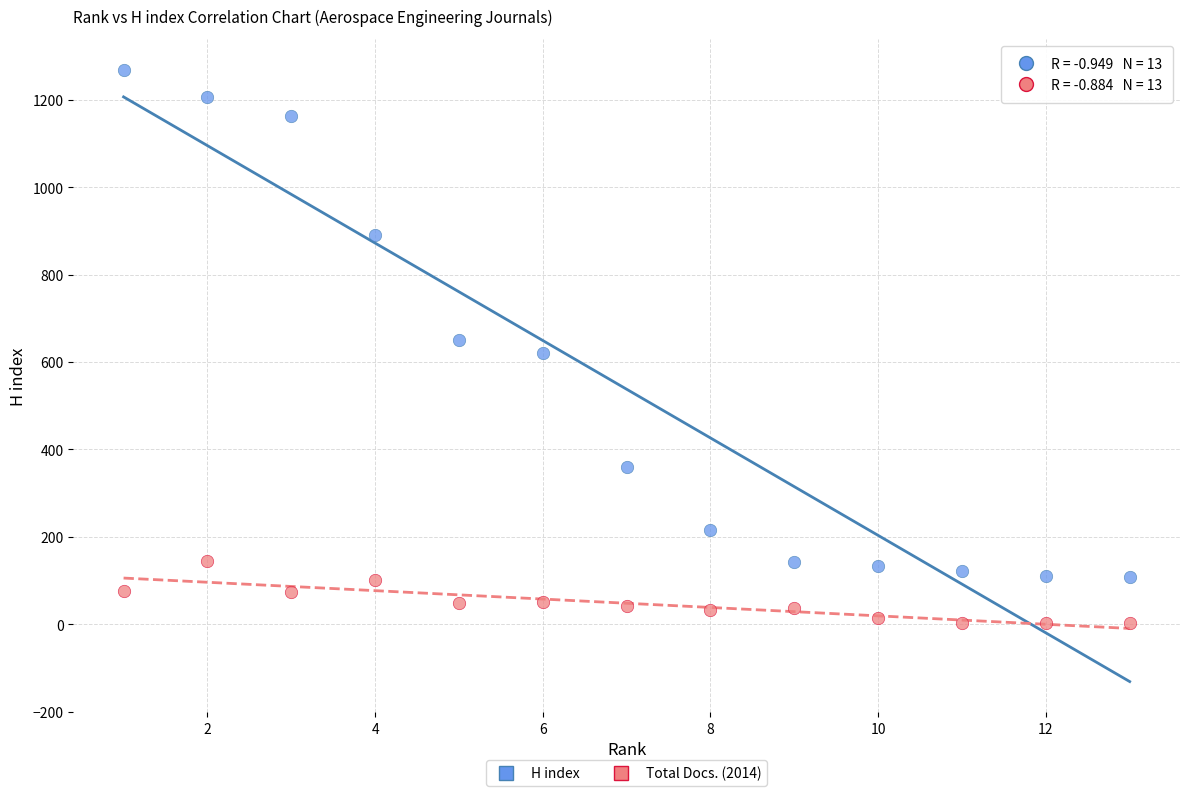

What are all the series names shown in the legend?

H index, Total Docs. (2014)